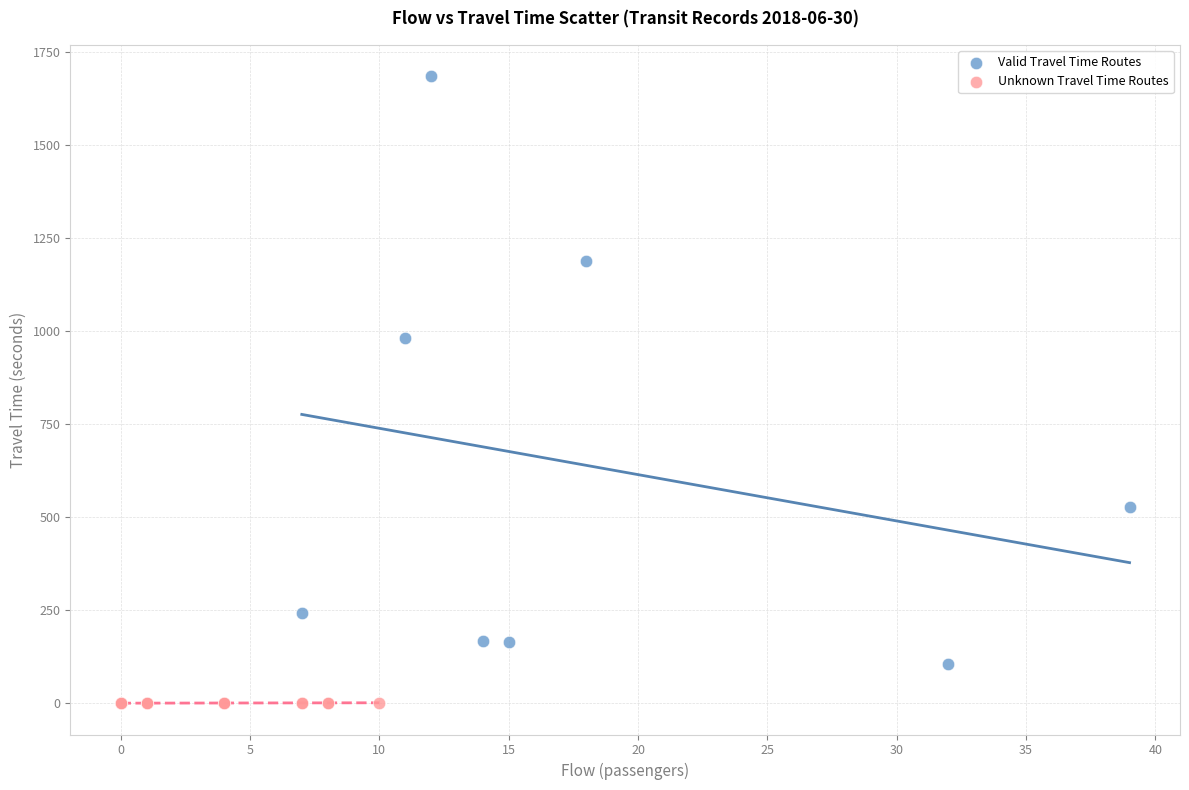

Which series reaches the maximum Y coordinate?

Valid Travel Time Routes